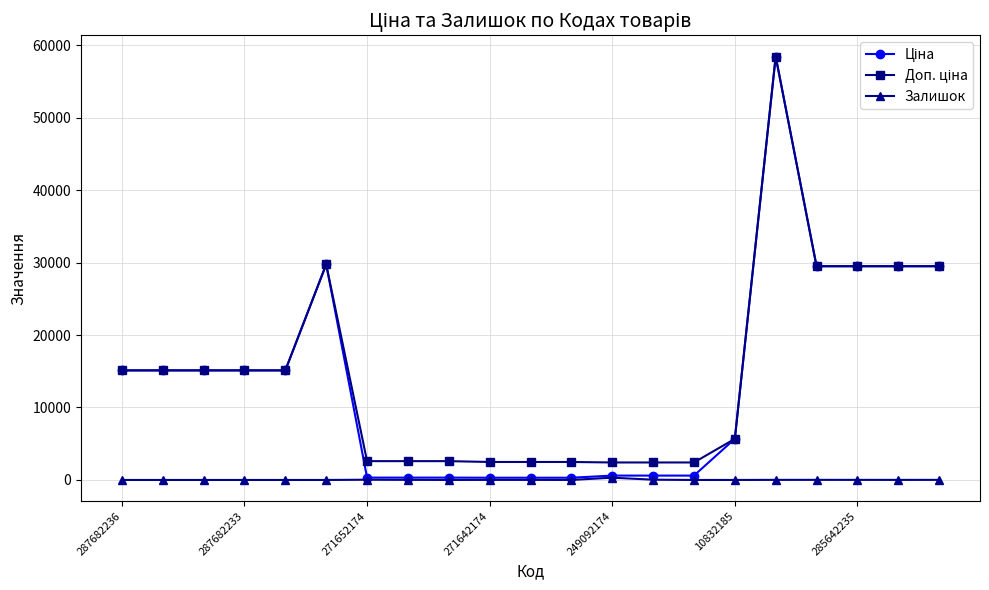

What is the maximum value shown in the chart?

58426.5